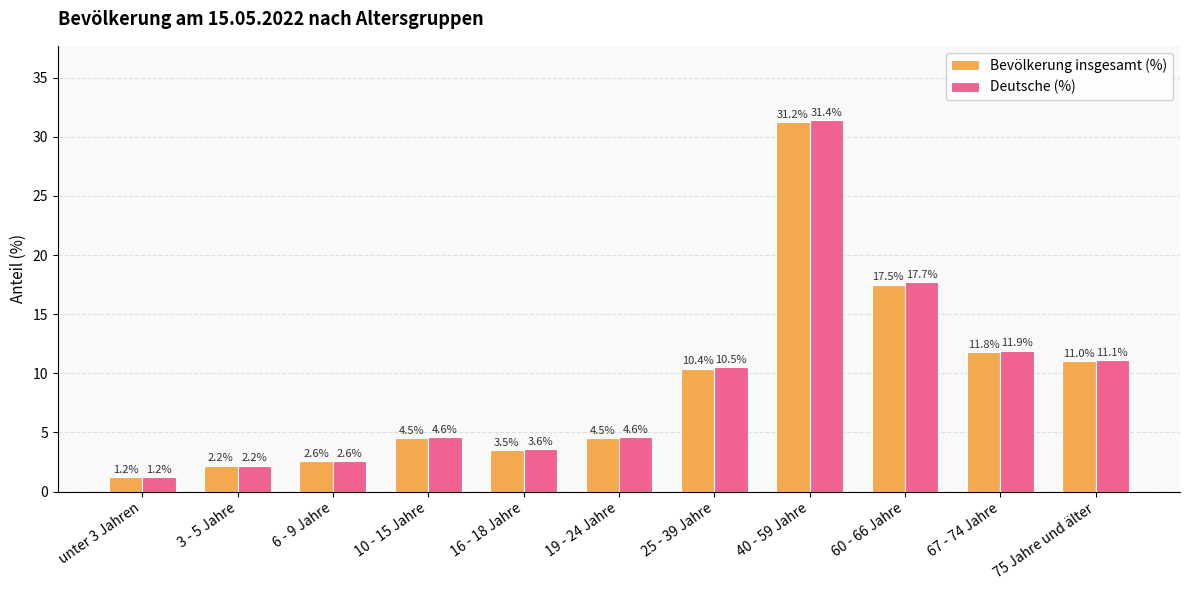

List the series in order of their peak value, highest first.

Deutsche (%), Bevölkerung insgesamt (%)